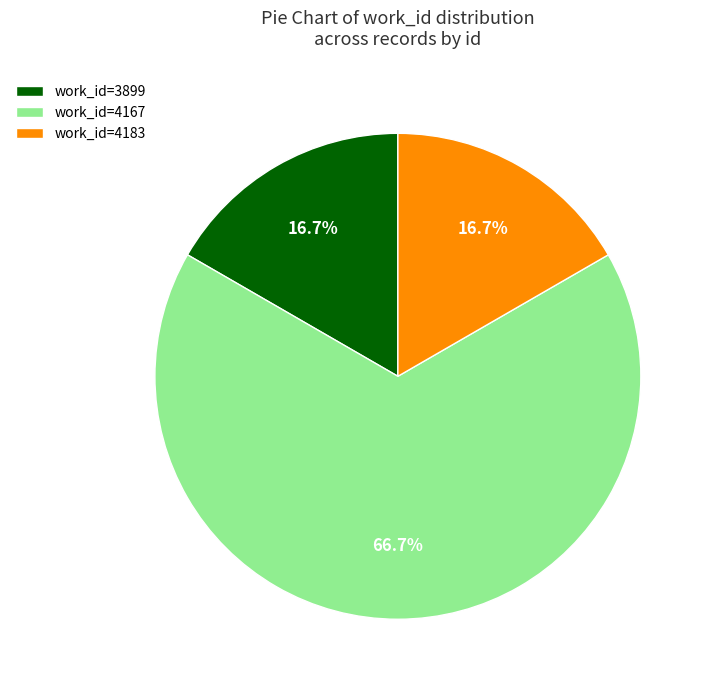

Is there a majority slice in this chart?

Yes